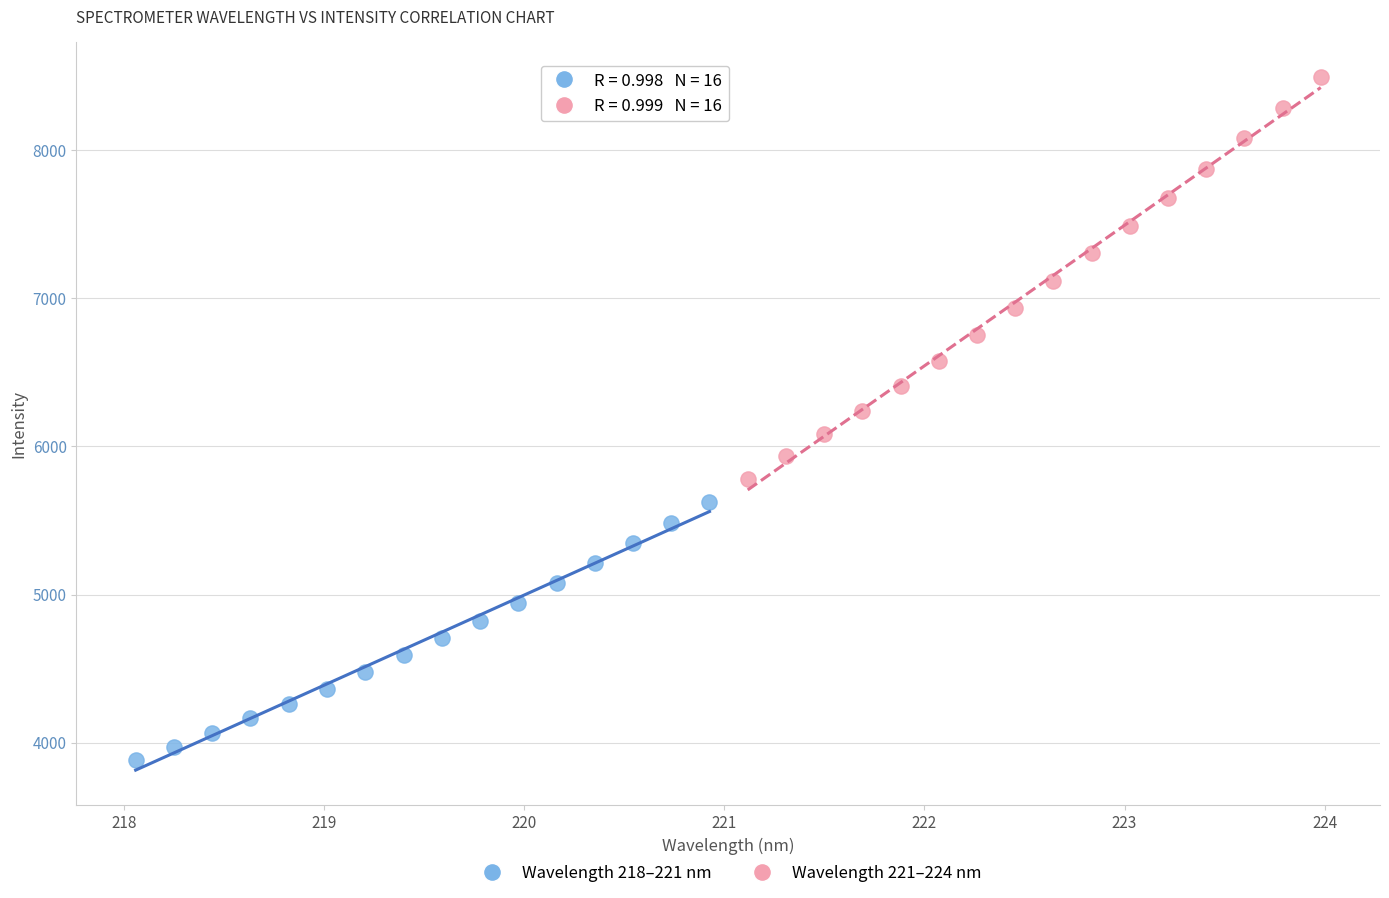

Which series contains the lowest Y value?

Wavelength 218–221 nm